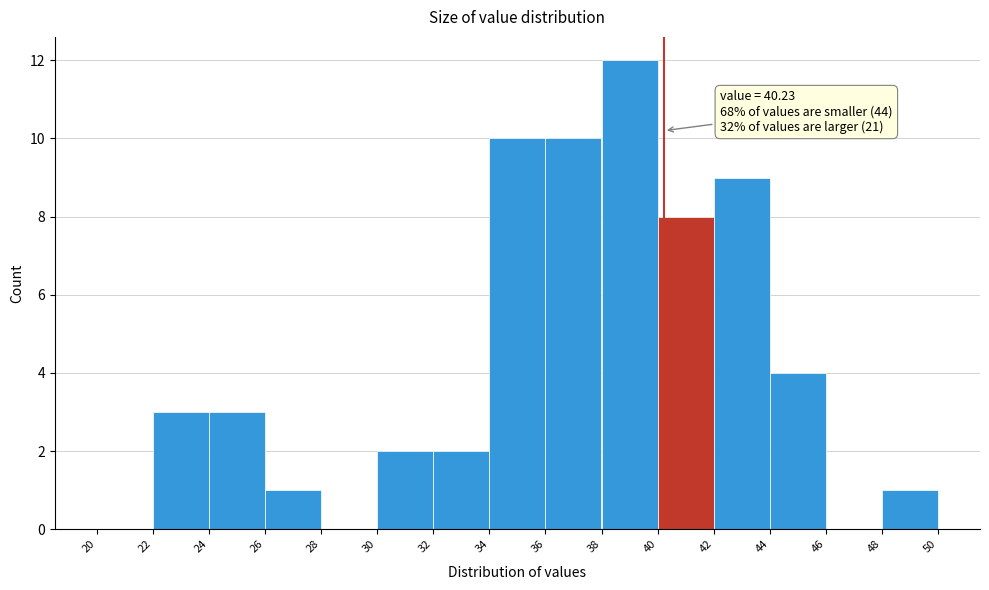

Which range on the x-axis has the tallest bar?

38 to 40